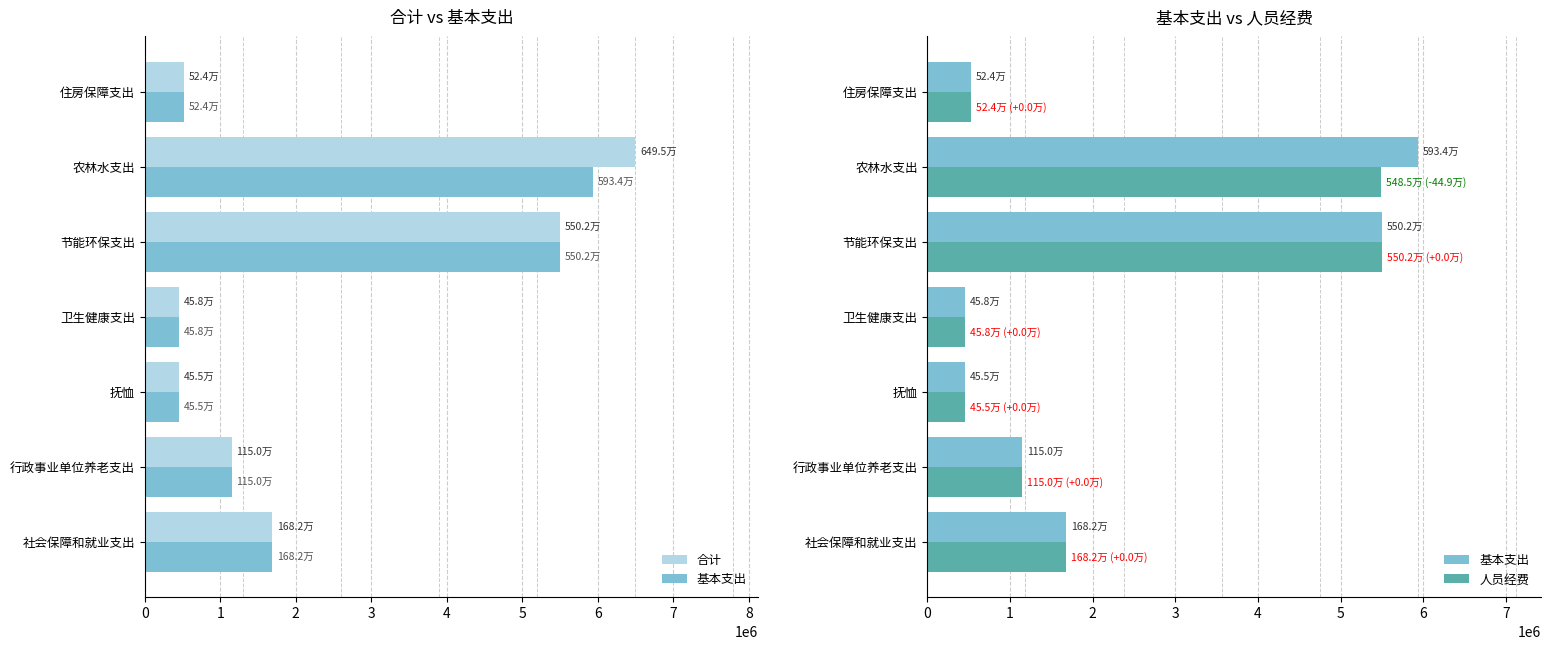

Reading left to right, transcribe all the data shown in this chart.

合计: 1681613.4	1150273.1	454816.0	458242.7	5502000.0	6494694.5	523851.2
基本支出: 1681613.4	1150273.1	454816.0	458242.7	5502000.0	5934294.5	523851.2
人员经费: 1681613.4	1150273.1	454816.0	458242.7	5502000.0	5485056.0	523851.2